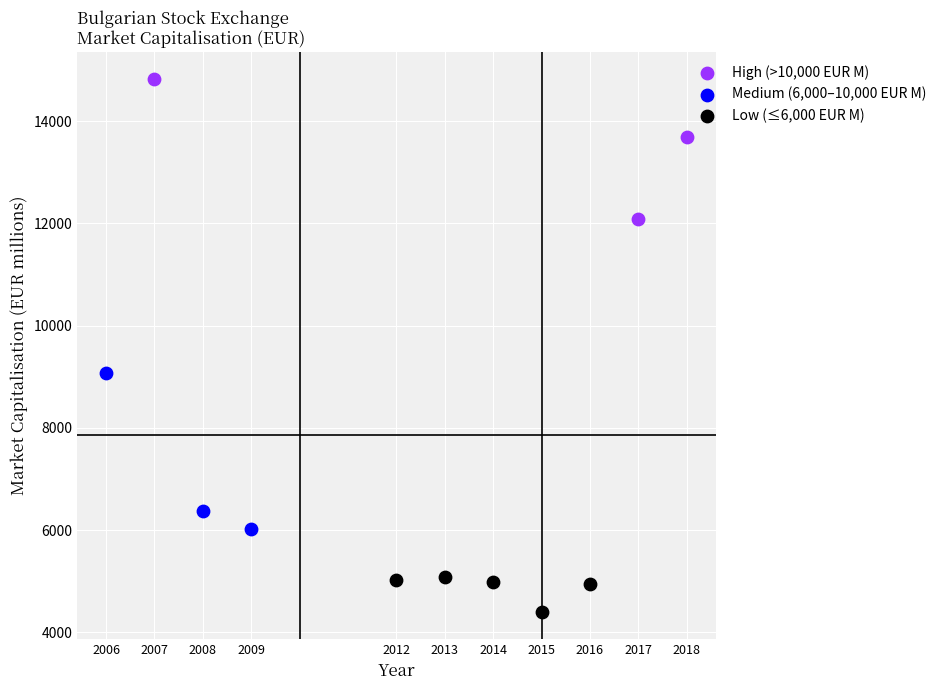

Which series contains the highest Y value?

High (>10,000 EUR M)